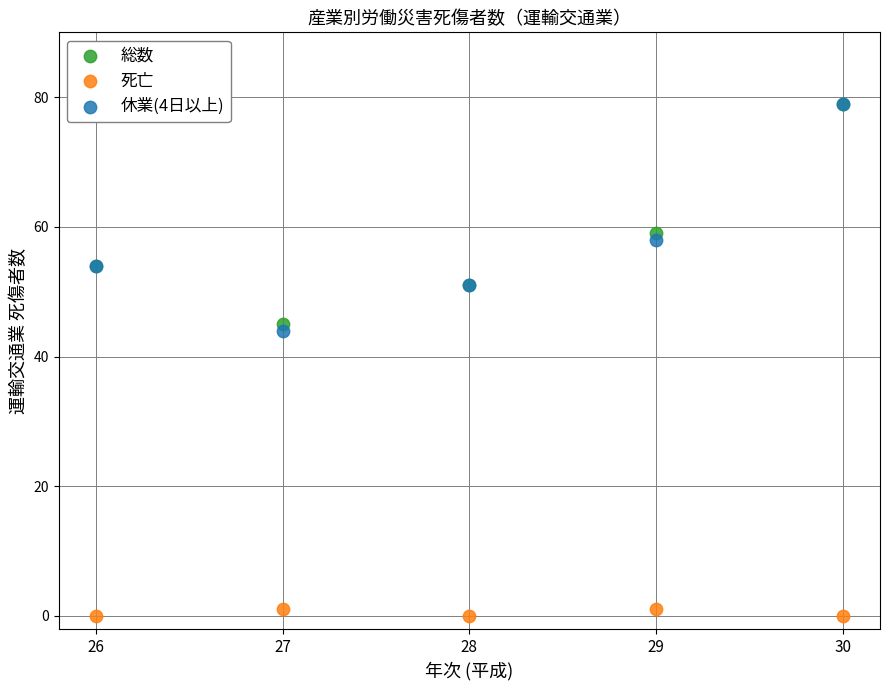

Which series has the widest spread of Y values?

休業(4日以上)